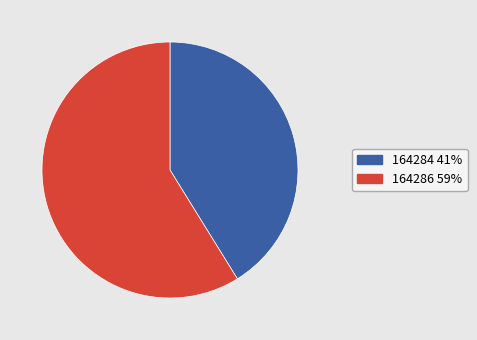

Which category has the biggest portion of the pie?

164286